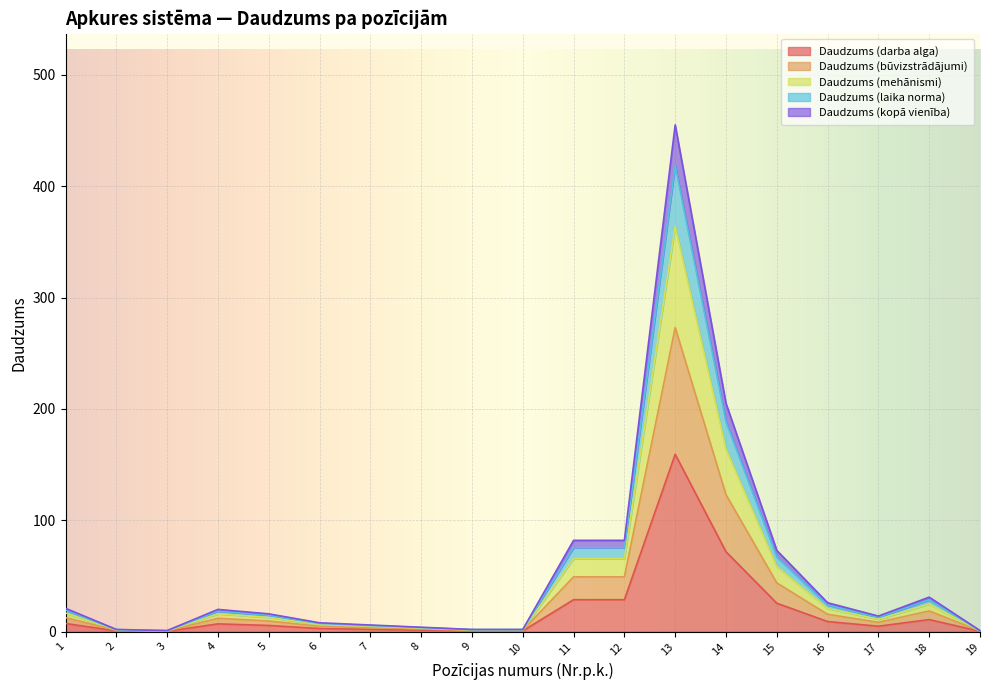

At which category is the sum across all series the highest?

13